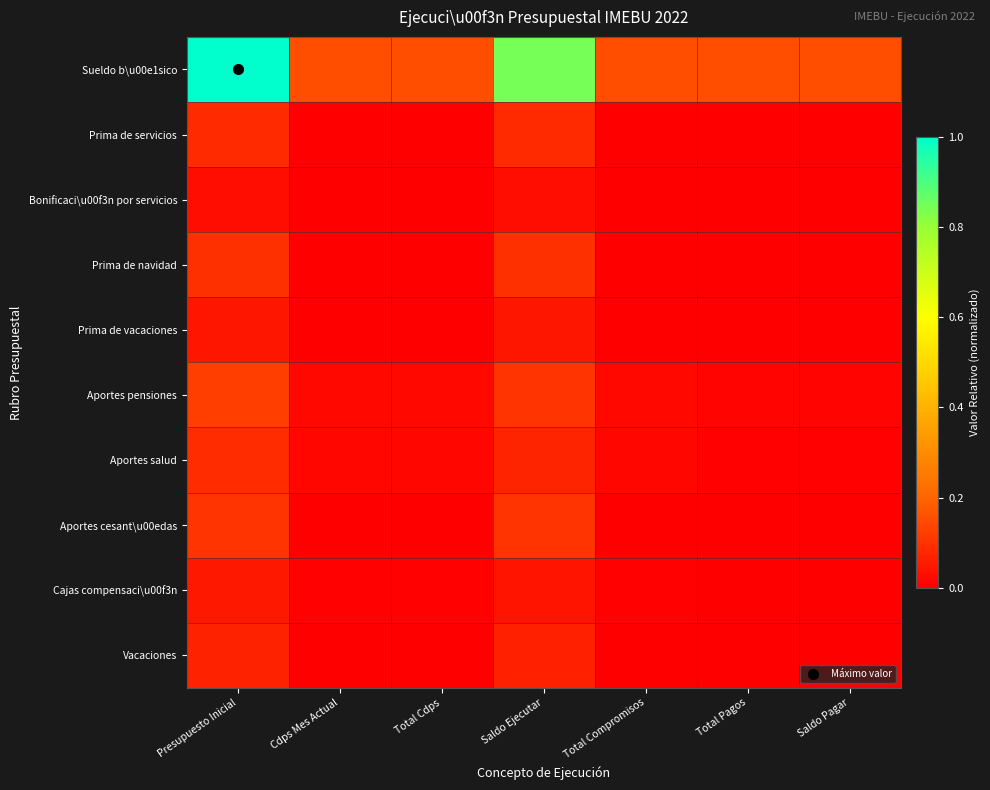

Reading left to right, list all the values displayed in this chart.

Sueldo b\u00e1sico: Presupuesto Inicial=1.0	Cdps Mes Actual=0.2	Total Cdps=0.2	Saldo Ejecutar=0.8	Total Compromisos=0.2	Total Pagos=0.2	Saldo Pagar=0.2
Prima de servicios: Presupuesto Inicial=0.1	Cdps Mes Actual=0.0	Total Cdps=0.0	Saldo Ejecutar=0.1	Total Compromisos=0.0	Total Pagos=0.0	Saldo Pagar=0.0
Bonificaci\u00f3n por servicios: Presupuesto Inicial=0.0	Cdps Mes Actual=0.0	Total Cdps=0.0	Saldo Ejecutar=0.0	Total Compromisos=0.0	Total Pagos=0.0	Saldo Pagar=0.0
Prima de navidad: Presupuesto Inicial=0.1	Cdps Mes Actual=0.0	Total Cdps=0.0	Saldo Ejecutar=0.1	Total Compromisos=0.0	Total Pagos=0.0	Saldo Pagar=0.0
Prima de vacaciones: Presupuesto Inicial=0.0	Cdps Mes Actual=0.0	Total Cdps=0.0	Saldo Ejecutar=0.0	Total Compromisos=0.0	Total Pagos=0.0	Saldo Pagar=0.0
Aportes pensiones: Presupuesto Inicial=0.1	Cdps Mes Actual=0.0	Total Cdps=0.0	Saldo Ejecutar=0.1	Total Compromisos=0.0	Total Pagos=0.0	Saldo Pagar=0.0
Aportes salud: Presupuesto Inicial=0.1	Cdps Mes Actual=0.0	Total Cdps=0.0	Saldo Ejecutar=0.1	Total Compromisos=0.0	Total Pagos=0.0	Saldo Pagar=0.0
Aportes cesant\u00edas: Presupuesto Inicial=0.1	Cdps Mes Actual=0.0	Total Cdps=0.0	Saldo Ejecutar=0.1	Total Compromisos=0.0	Total Pagos=0.0	Saldo Pagar=0.0
Cajas compensaci\u00f3n: Presupuesto Inicial=0.0	Cdps Mes Actual=0.0	Total Cdps=0.0	Saldo Ejecutar=0.0	Total Compromisos=0.0	Total Pagos=0.0	Saldo Pagar=0.0
Vacaciones: Presupuesto Inicial=0.1	Cdps Mes Actual=0.0	Total Cdps=0.0	Saldo Ejecutar=0.1	Total Compromisos=0.0	Total Pagos=0.0	Saldo Pagar=0.0